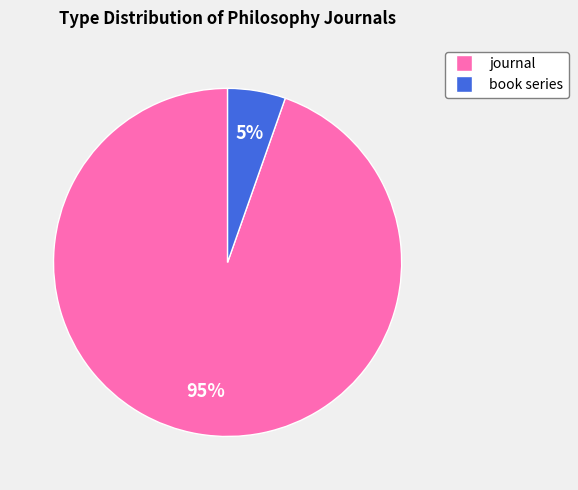

To the nearest percent, what is the average slice percentage?

50%